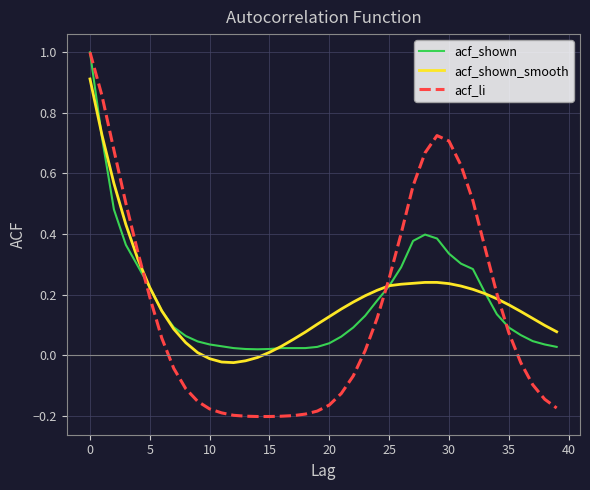

What is the greatest value displayed?

1.0